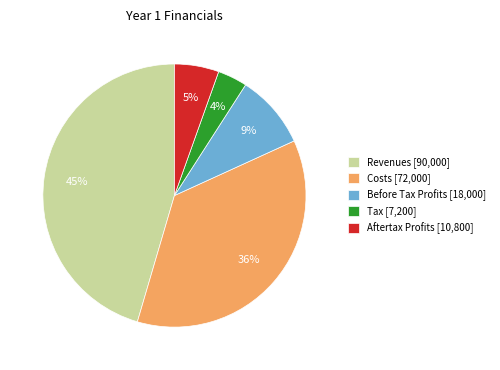

Combined, do Revenues [90,000] and Costs [72,000] account for over 50%?

Yes